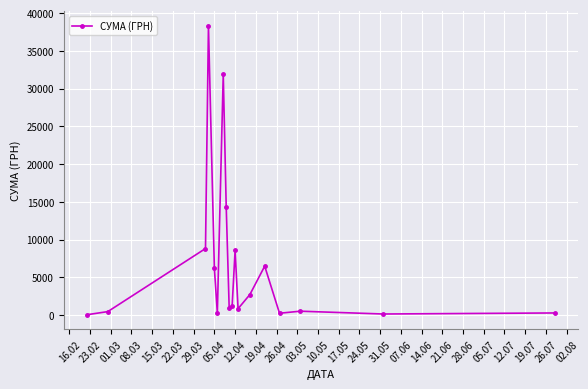

How many lines are shown in the chart?

1